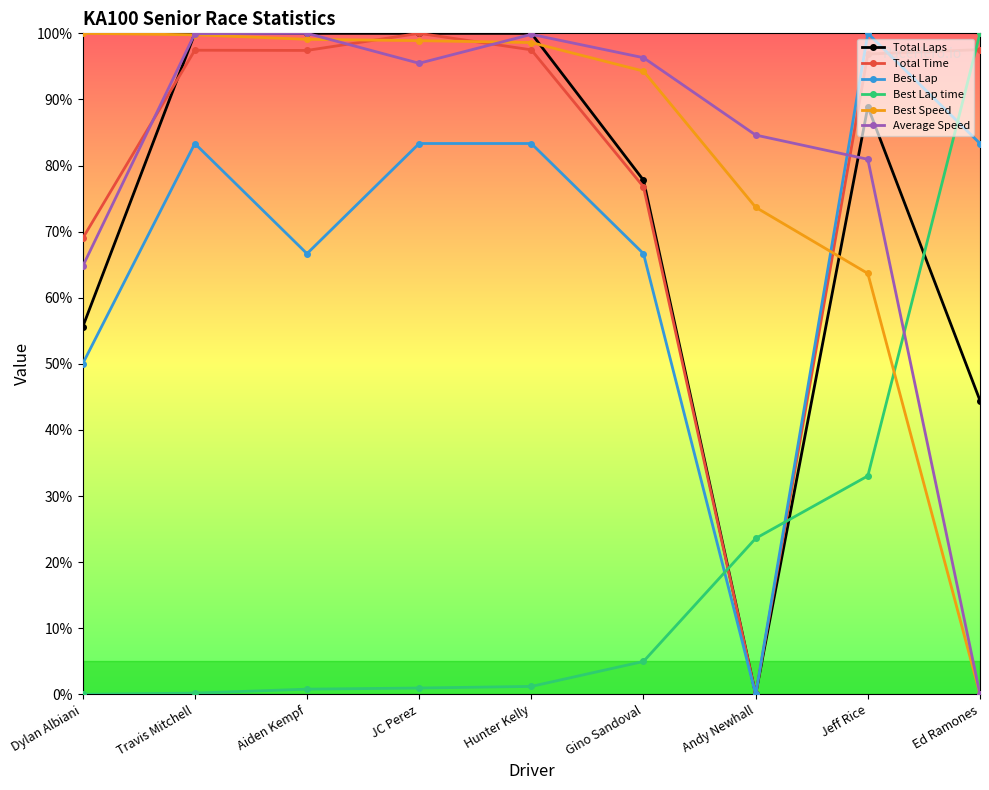

Does the chart display data point markers on the line(s)?

Yes